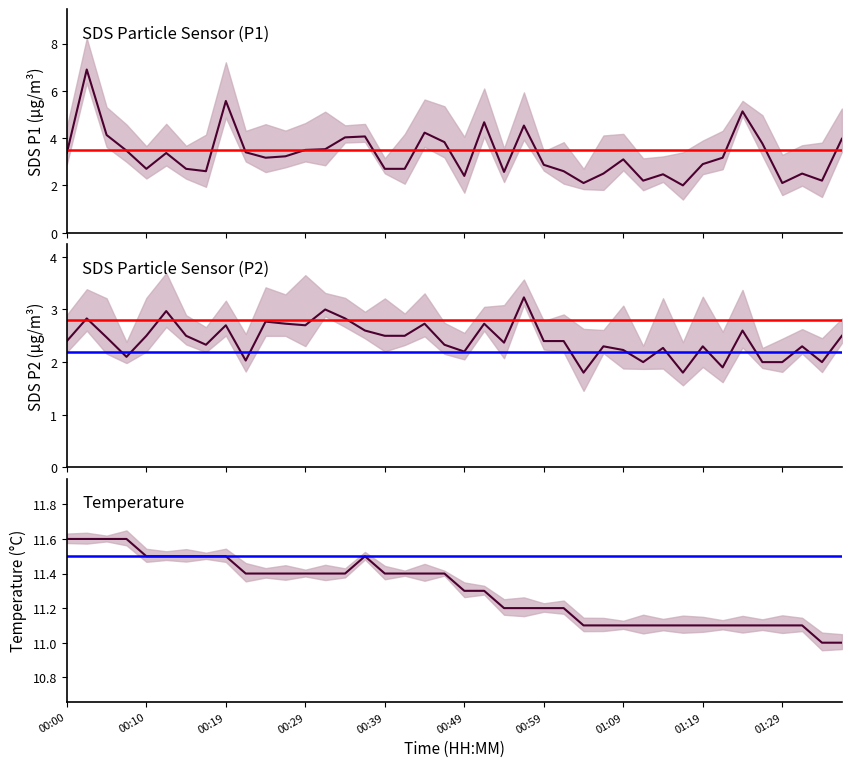

How many lines are shown in the chart?

3